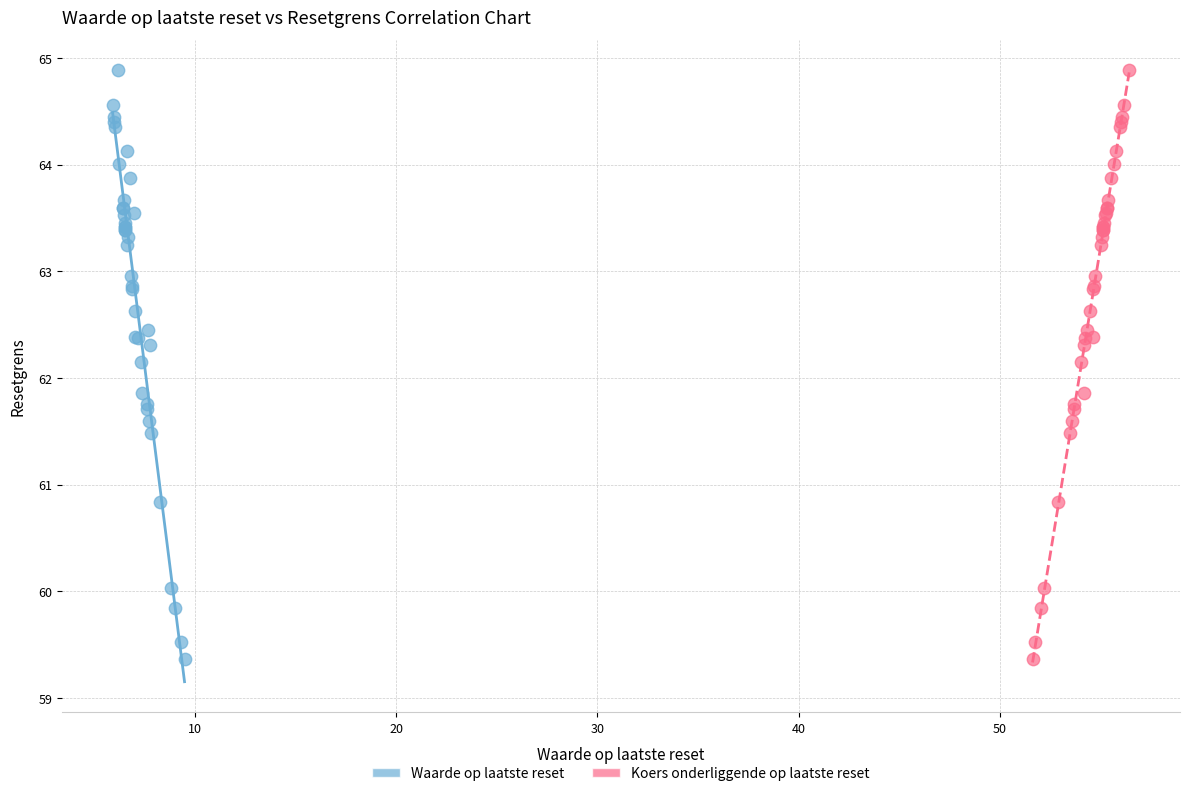

What are all the series names shown in the legend?

Waarde op laatste reset, Koers onderliggende op laatste reset